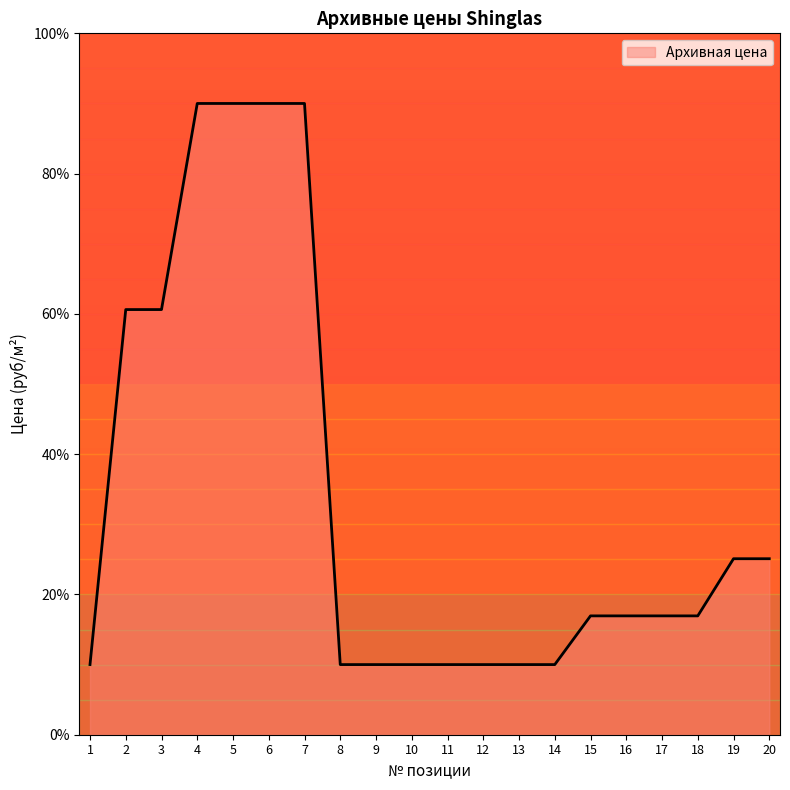

How many lines are shown in the chart?

1